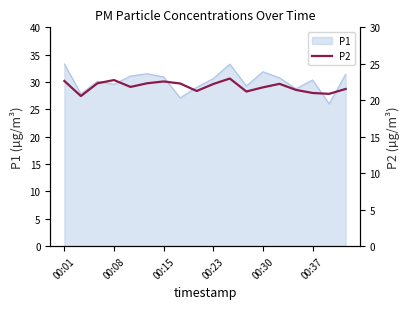

What is the difference between the values at 00:01 and 11?

1.4